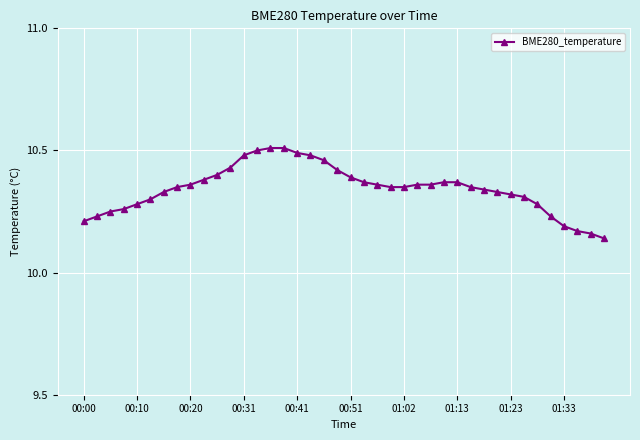

Count the values in the range 10 to 11.

40